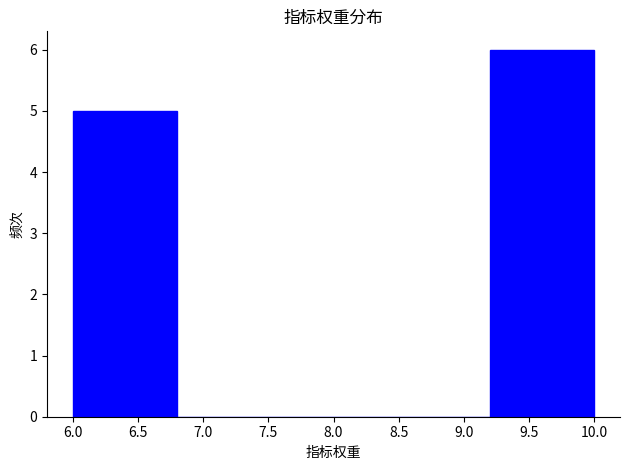

Over which range of the x-axis is the bar tallest?

9.2 to 10.0